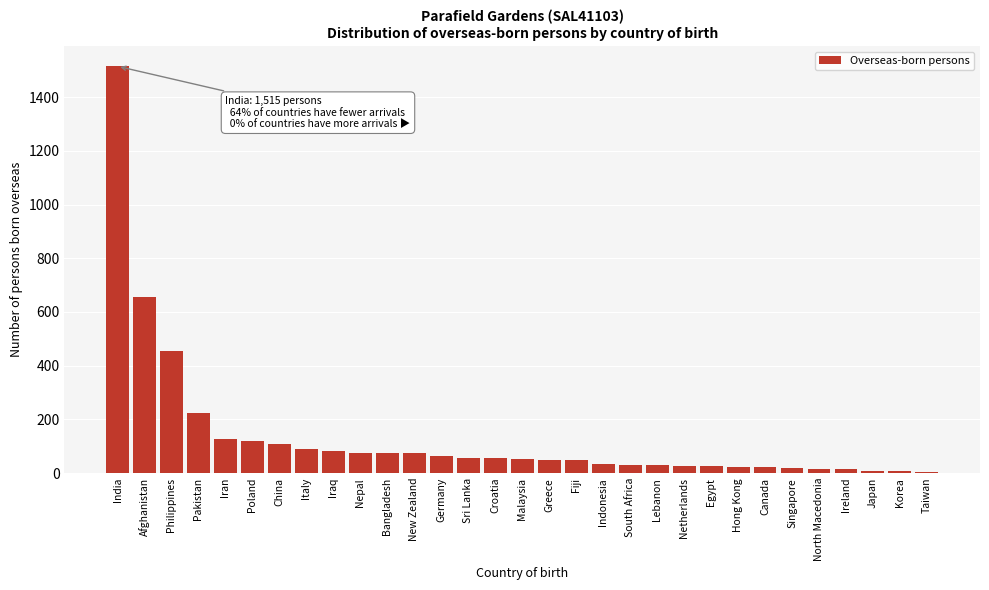

What is the greatest value displayed?

1515